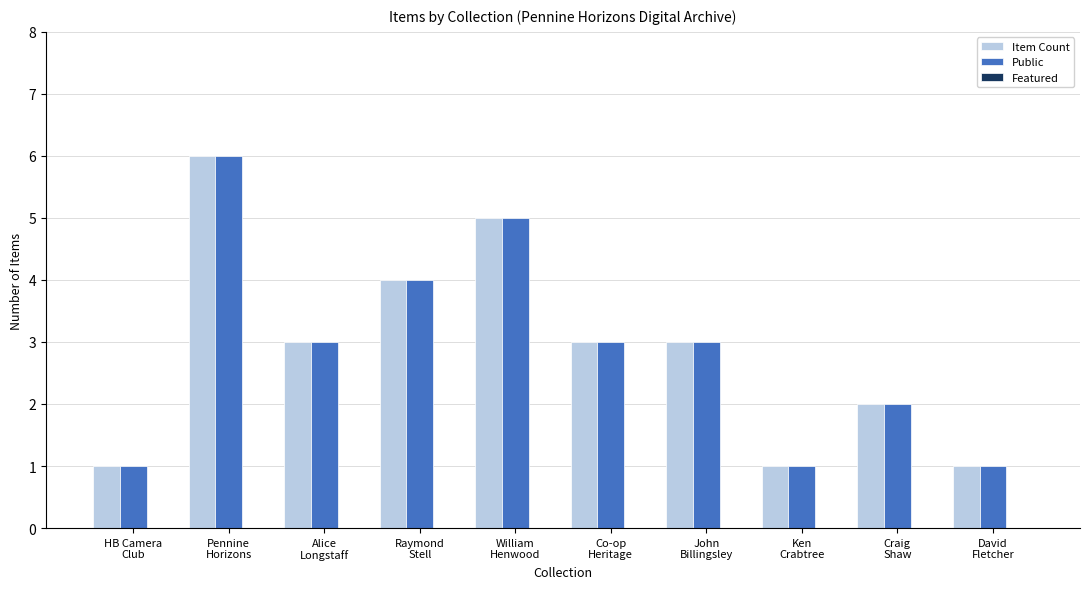

Read the Item Count value at Alice
Longstaff.

3